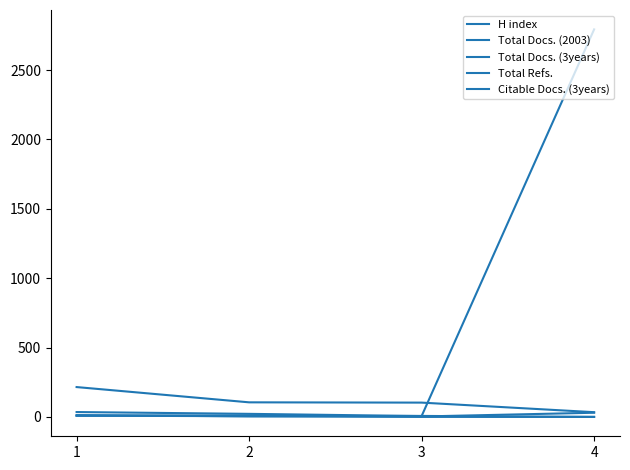

Is the value of H index at 2 greater than the value of Citable Docs. (3years) at 3?

Yes